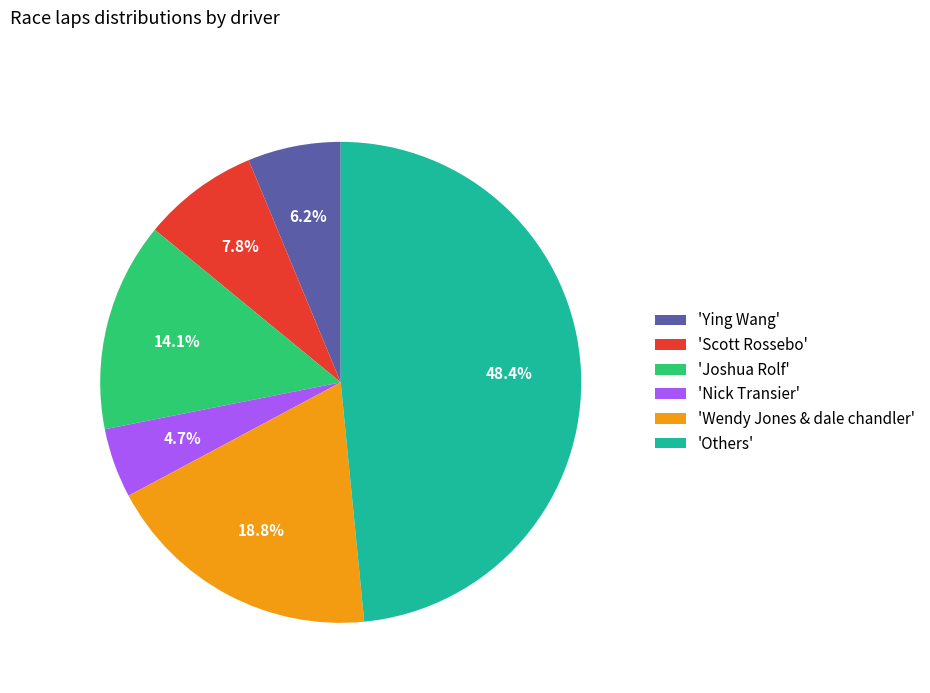

Do 'Wendy Jones & dale chandler' and 'Joshua Rolf' together represent more than half of the pie?

No